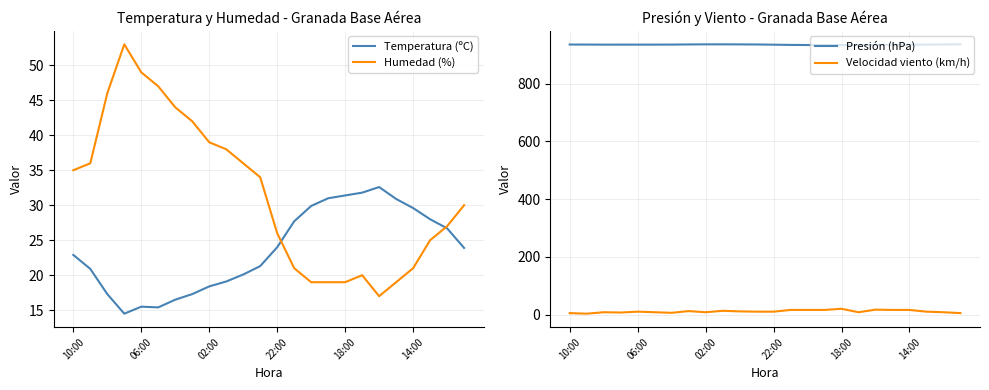

True or false: Presión (hPa) and Temperatura (ºC) cross at least once.

False